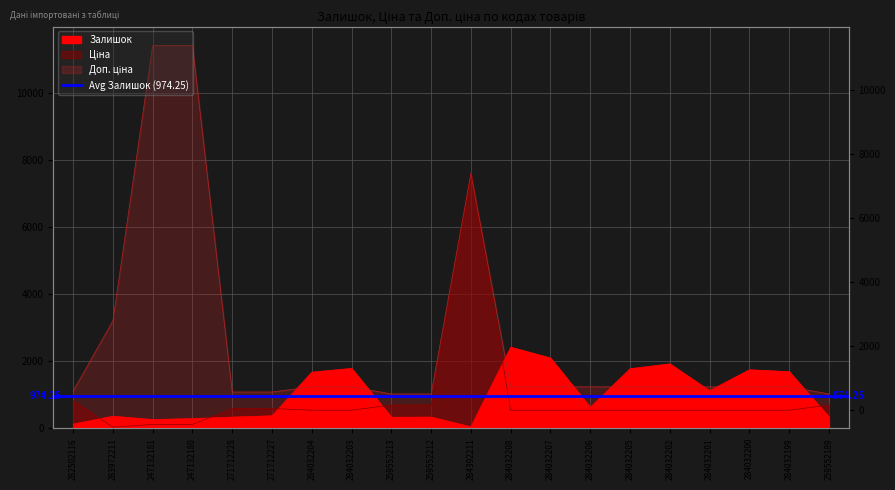

What is the difference between the second highest and second lowest values in the Ціна series?

704.4